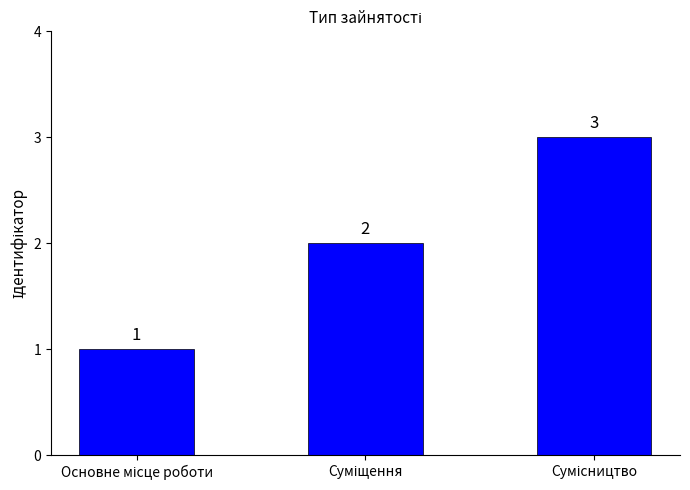

Reading left to right, extract all data points from this chart.

1	2	3